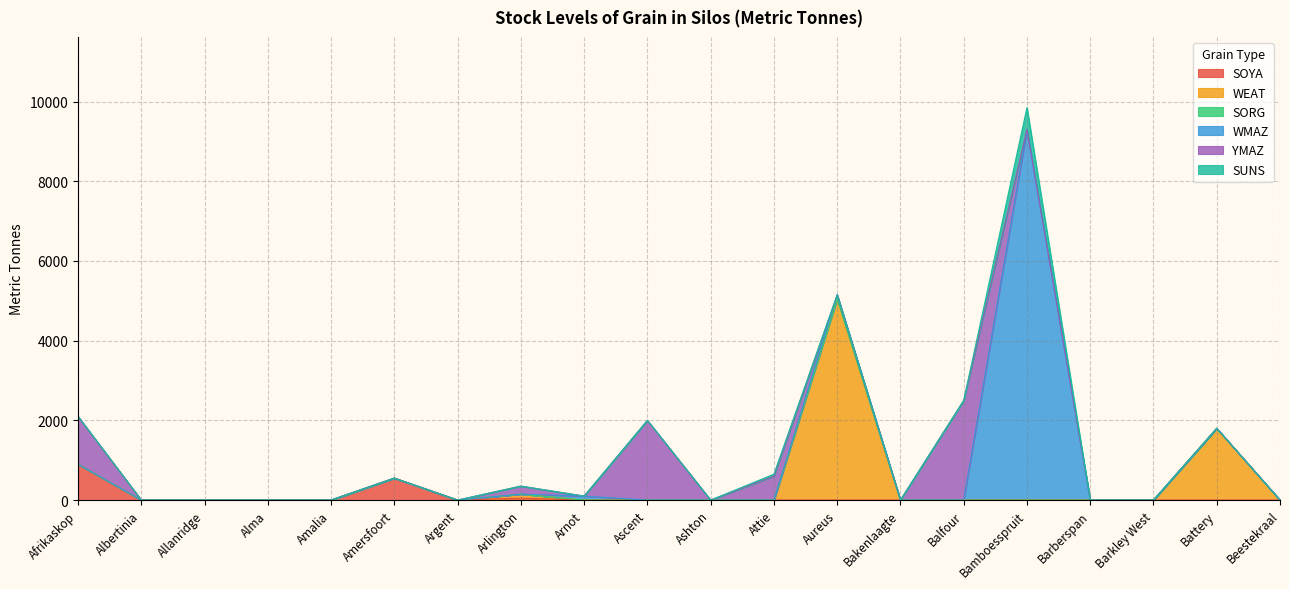

The SUNS series shows 0 at Bakenlaagte. True or false?

True